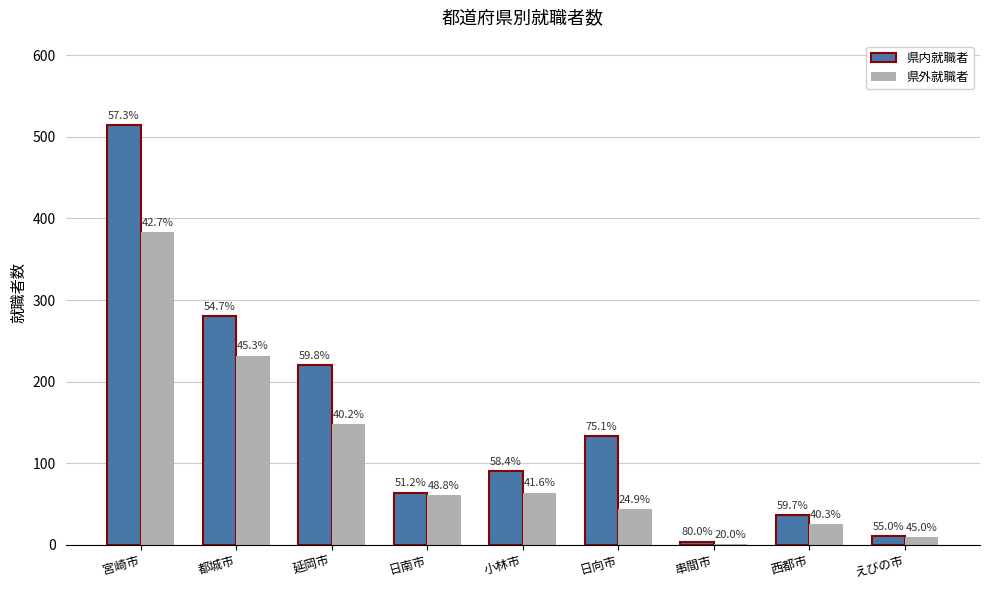

The 県外就職者 series shows 383 at 宮崎市. True or false?

True